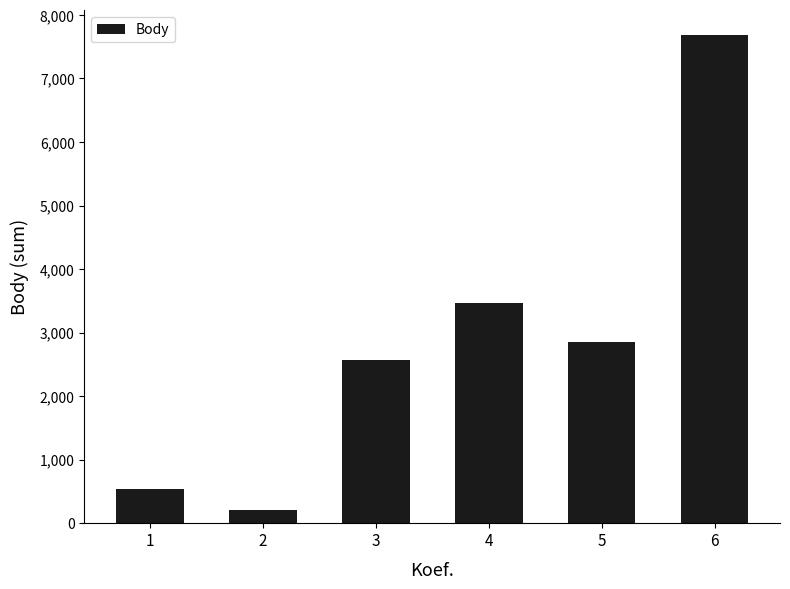

Where is the data nearest to the value 3944?

4